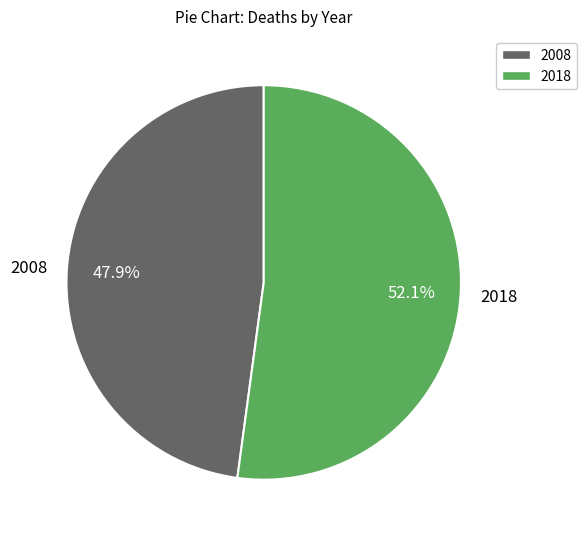

Count the number of slices in the pie.

2